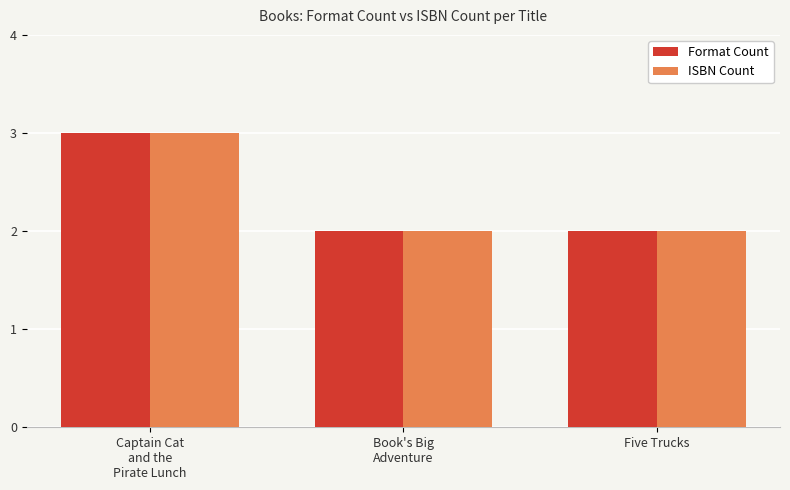

True or false: Format Count has a value of 2 at Five Trucks.

True